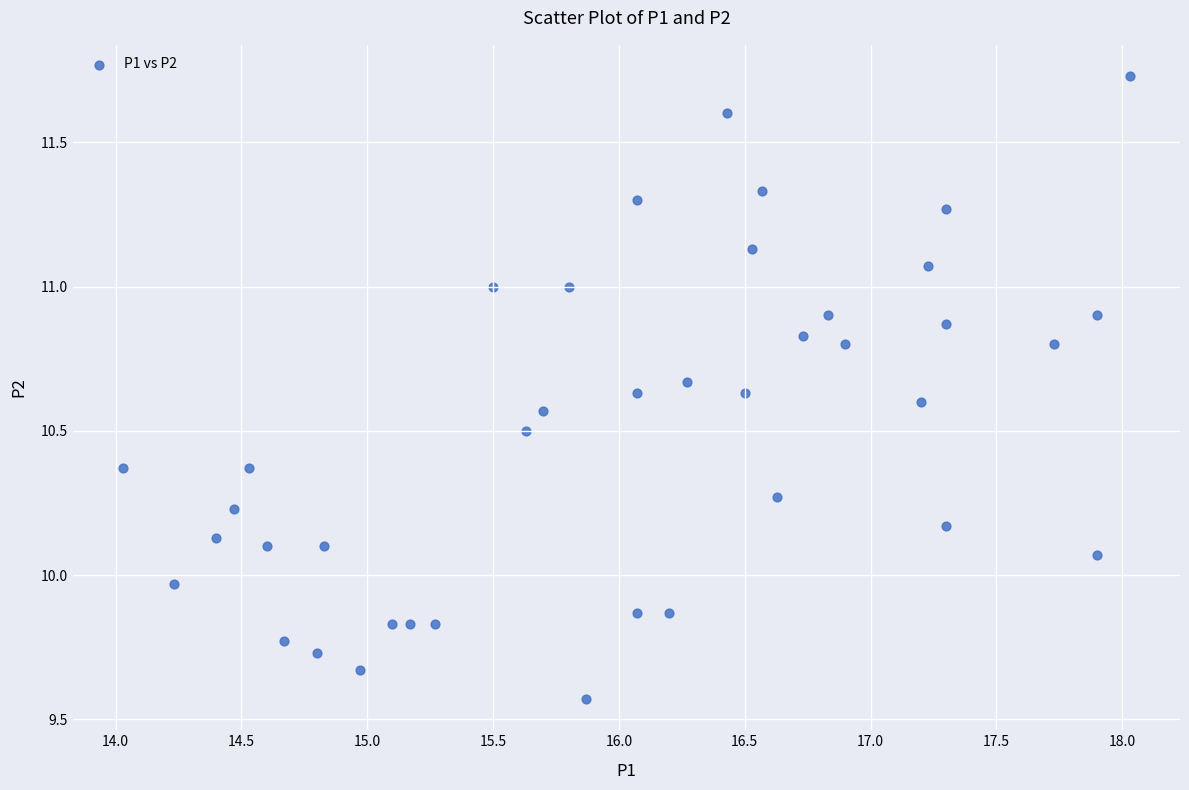

What is the range of Y values (max minus min)?

2.2